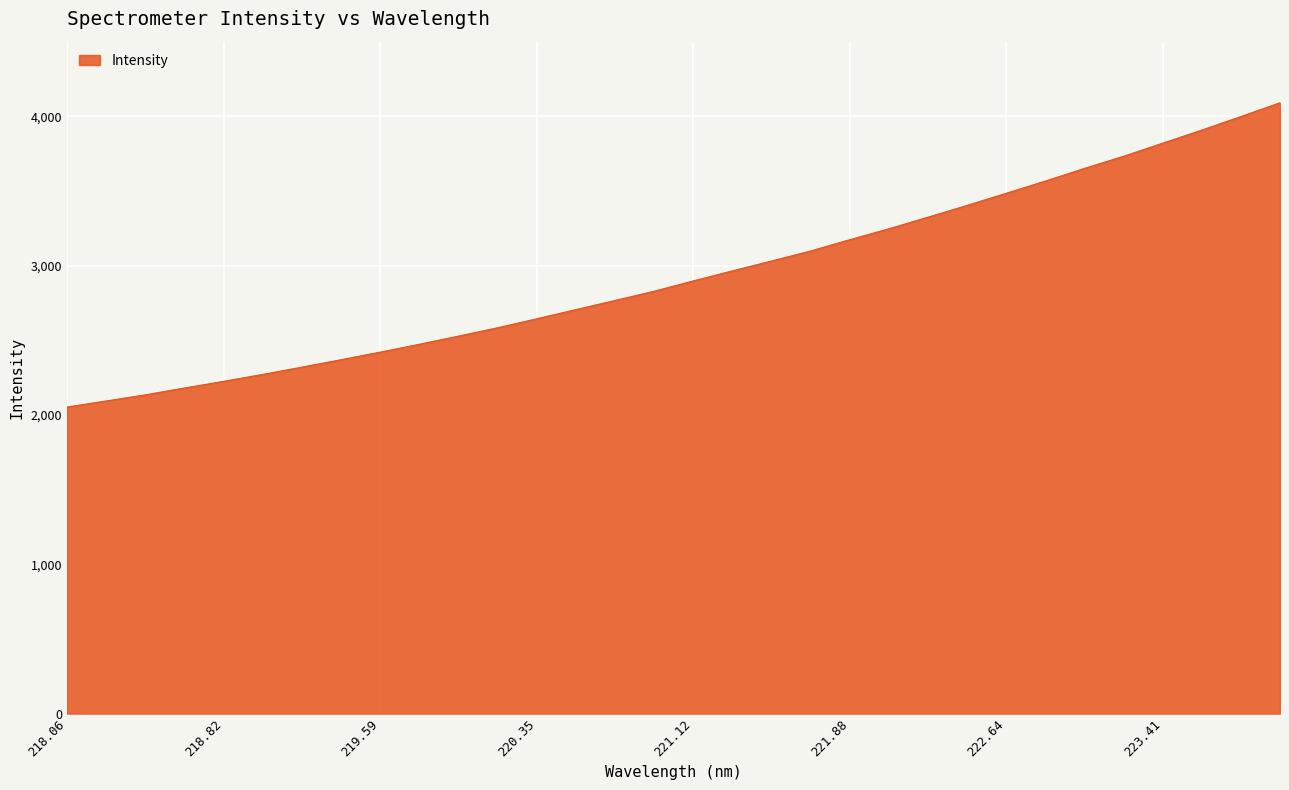

How many values exceed 2898?

16